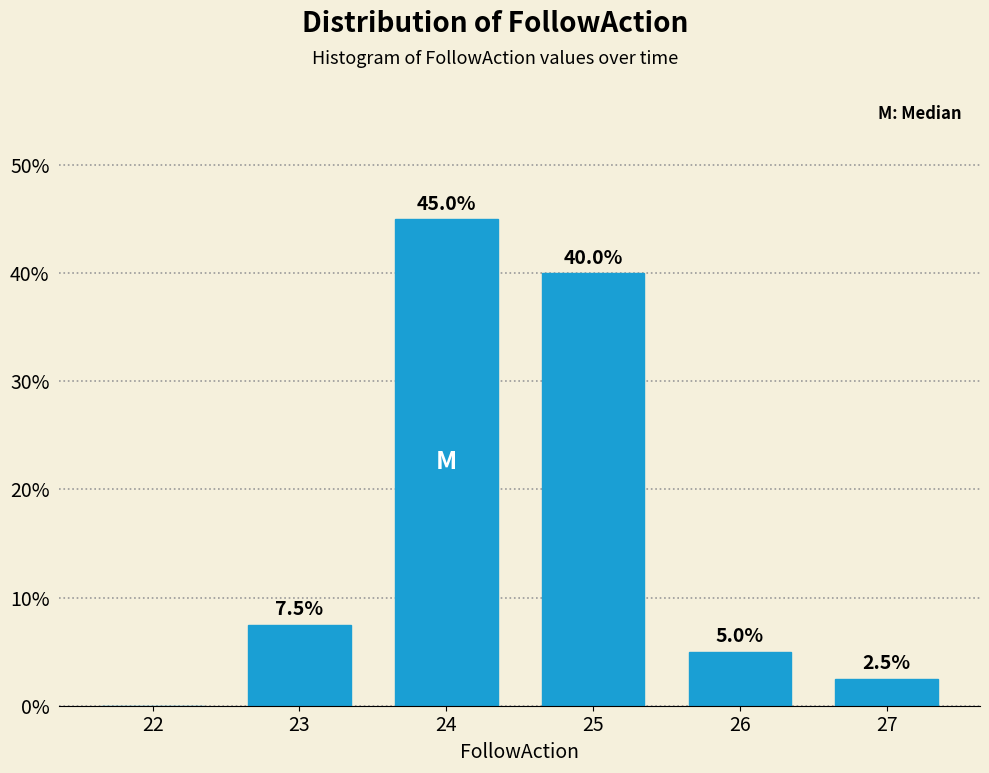

Reading left to right, list all the values displayed in this chart.

22=0.0	23=7.5	24=45.0	25=40.0	26=5.0	27=2.5